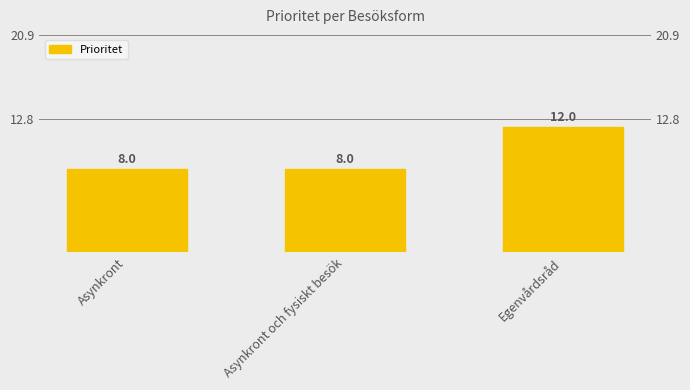

True or false: the data shows 8 at Asynkront.

True